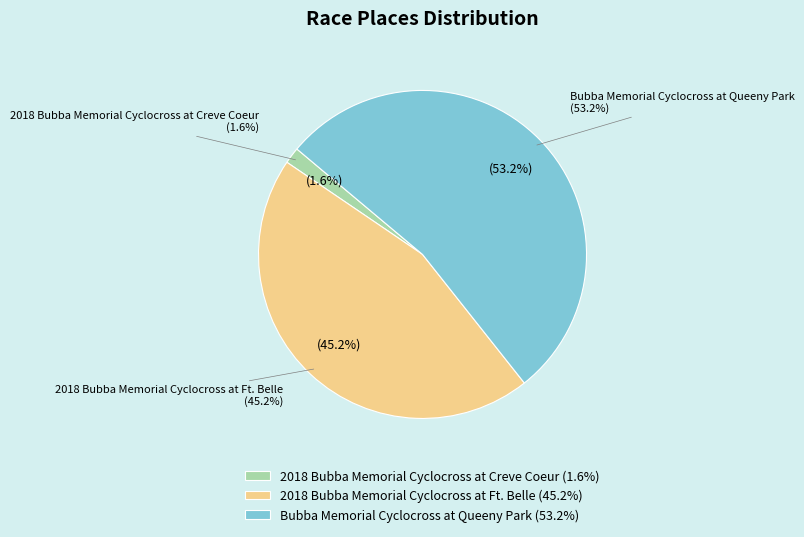

To the nearest percent, what is the difference between the largest and smallest slice percentages?

52%